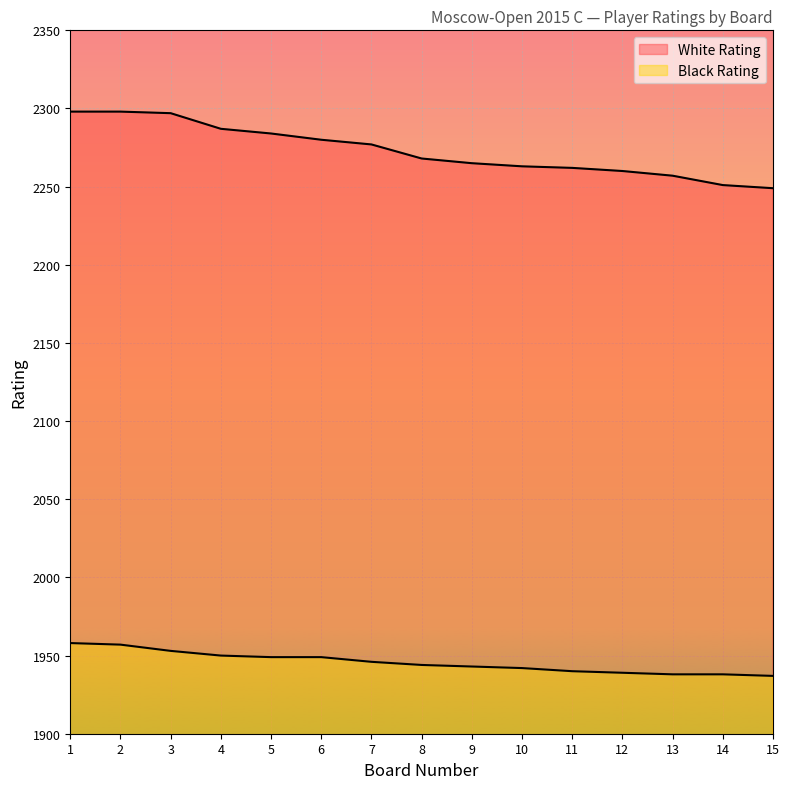

True or false: White Rating and Black Rating cross at least once.

False